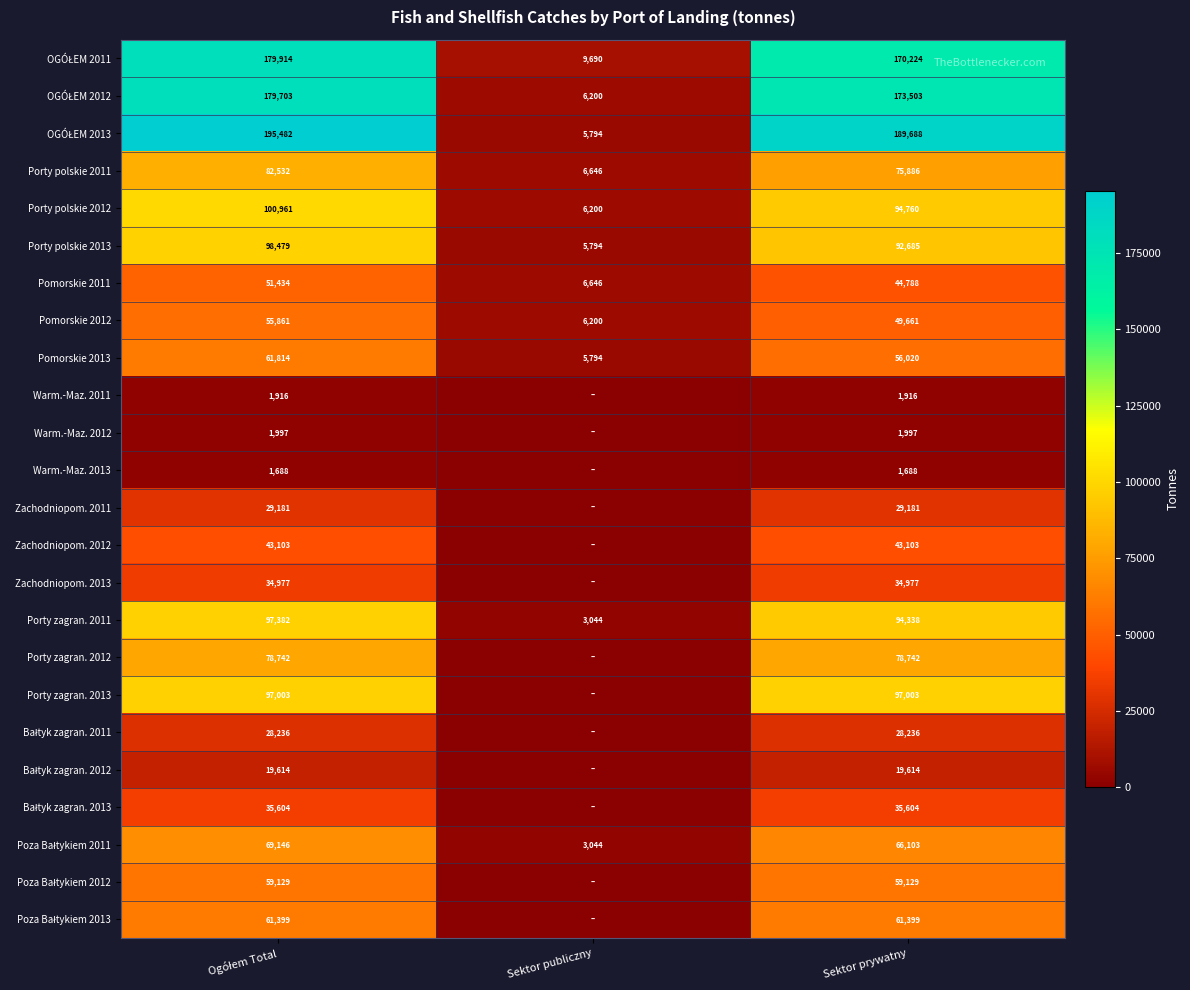

Which category has the lowest value in the Pomorskie 2012 series?

Sektor publiczny